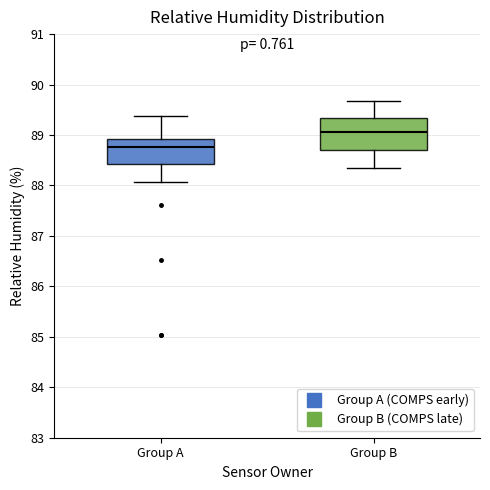

Reading left to right, read every box against the y-axis: the position of its median line, the range the box covers, and the ends of its whiskers. The values are not printed on the chart, so give them approximately, as read against the axis.

Group A: median 88.8, box 88.4 to 88.9, whiskers 88.1 to 89.4
Group B: median 89.1, box 88.7 to 89.3, whiskers 88.4 to 89.7